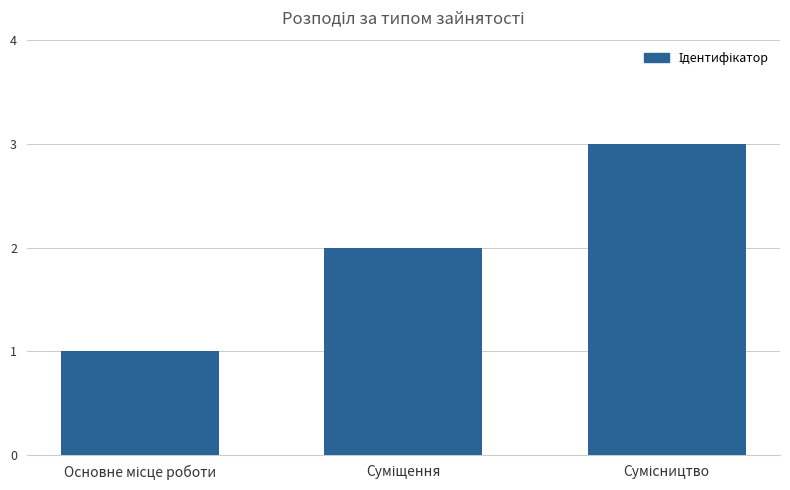

What is the maximum value shown in the chart?

3